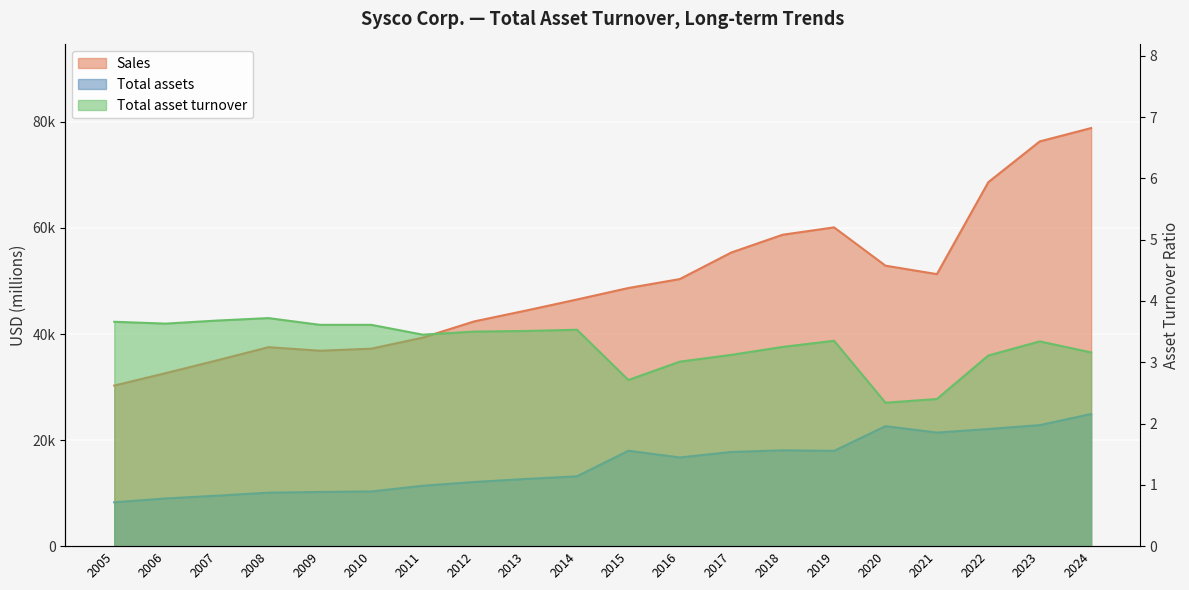

Reading right to left, list all the values displayed in this chart.

Sales: 2024=78844.0	2023=76325.0	2022=68636.0	2021=51298.0	2020=52893.0	2019=60114.0	2018=58727.0	2017=55371.0	2016=50367.0	2015=48681.0	2014=46517.0	2013=44411.0	2012=42381.0	2011=39323.0	2010=37243.0	2009=36853.0	2008=37522.0	2007=35042.0	2006=32628.0	2005=30282.0
Total assets: 2024=24917.0	2023=22821.0	2022=22086.0	2021=21414.0	2020=22628.0	2019=17967.0	2018=18070.0	2017=17757.0	2016=16722.0	2015=17989.0	2014=13168.0	2013=12664.0	2012=12095.0	2011=11386.0	2010=10314.0	2009=10217.0	2008=10082.0	2007=9519.0	2006=8992.0	2005=8268.0
Total asset turnover: 2024=3.2	2023=3.3	2022=3.1	2021=2.4	2020=2.3	2019=3.4	2018=3.2	2017=3.1	2016=3.0	2015=2.7	2014=3.5	2013=3.5	2012=3.5	2011=3.5	2010=3.6	2009=3.6	2008=3.7	2007=3.7	2006=3.6	2005=3.7